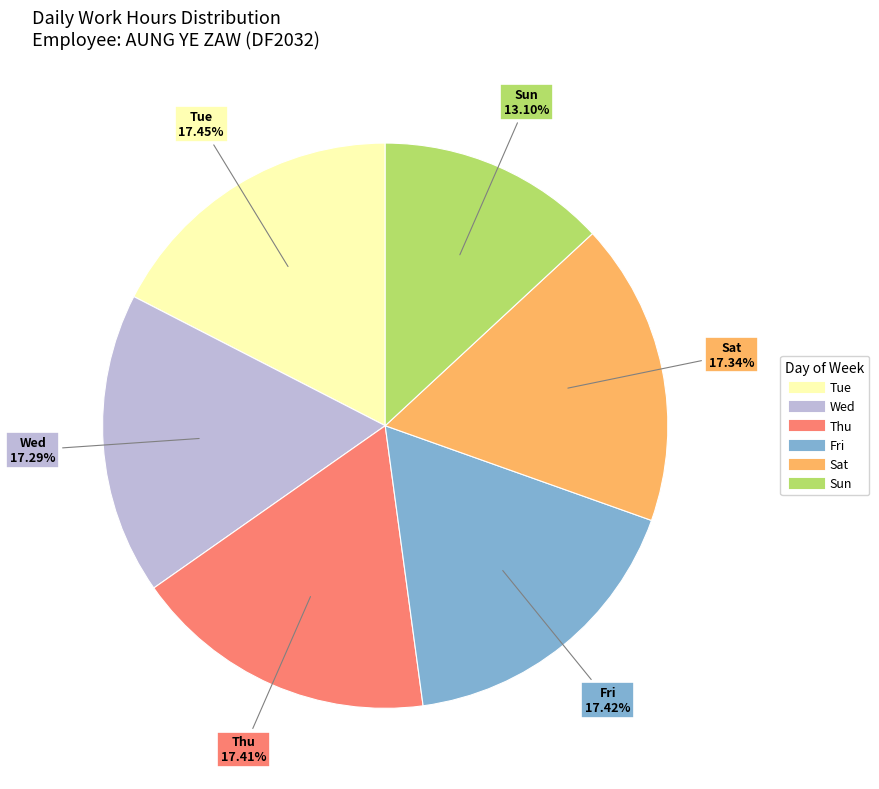

Does any single category account for the majority?

No